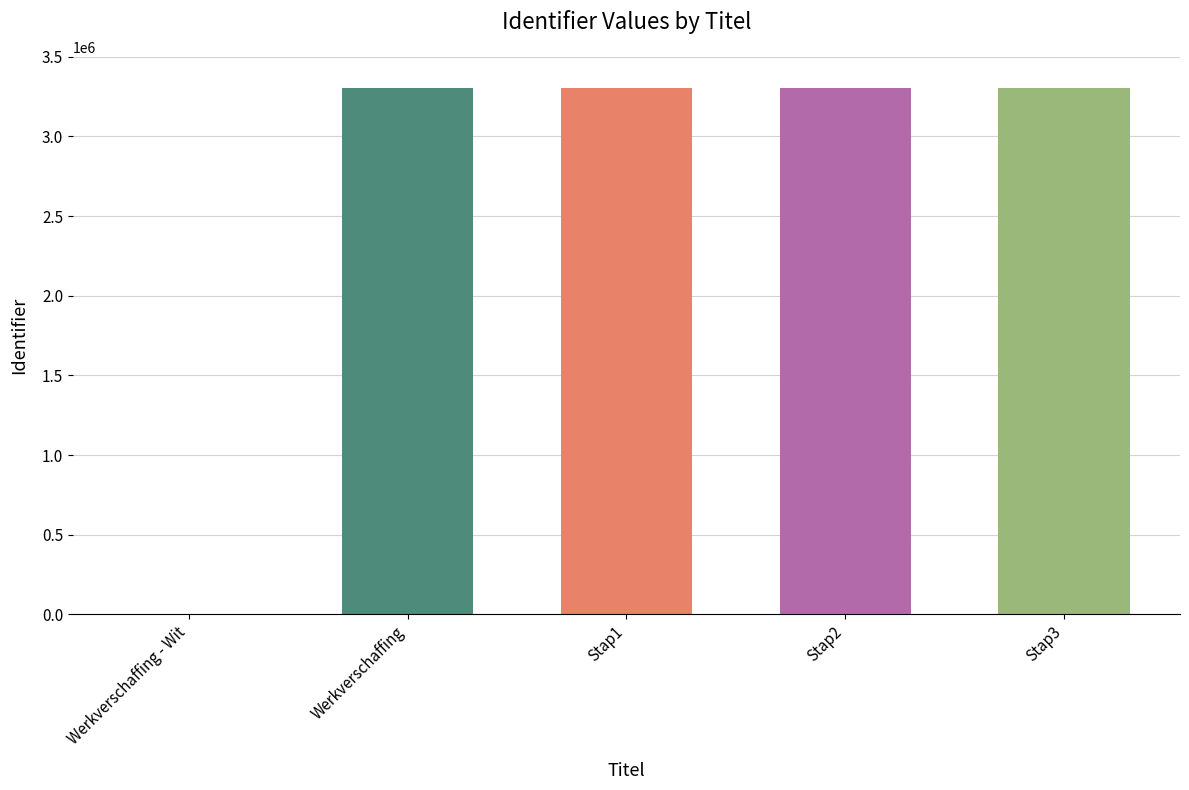

The value at Werkverschaffing is 3306620. True or false?

True